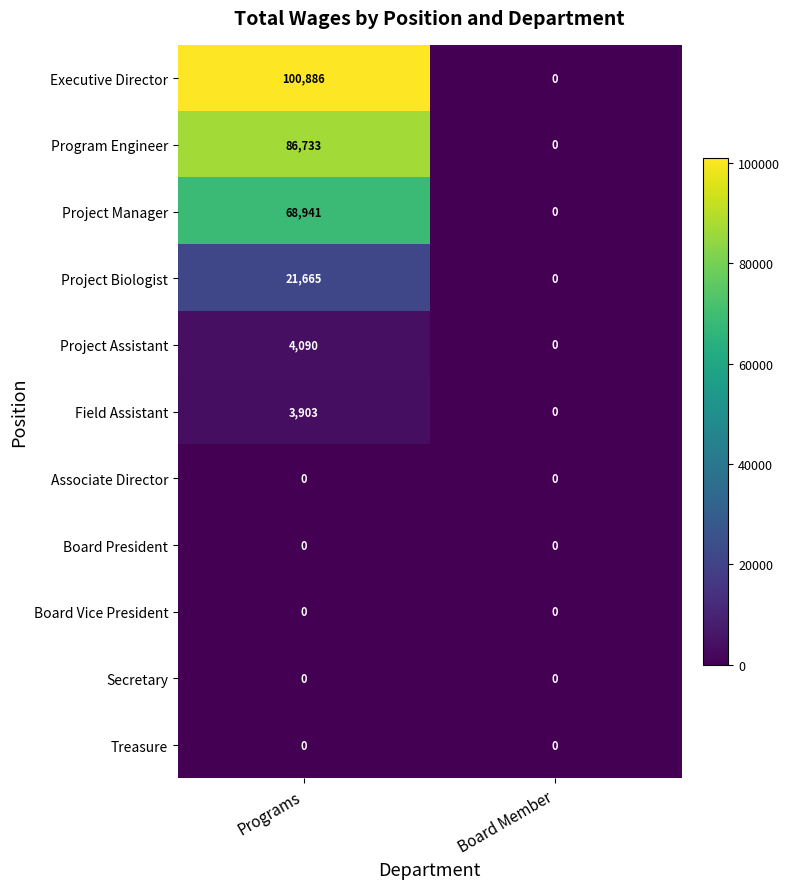

Reading right to left, what are all the values shown in this chart?

Executive Director: Board Member=0	Programs=100886
Program Engineer: Board Member=0	Programs=86733
Project Manager: Board Member=0	Programs=68941
Project Biologist: Board Member=0	Programs=21665
Project Assistant: Board Member=0	Programs=4090
Field Assistant: Board Member=0	Programs=3903
Associate Director: Board Member=0	Programs=0
Board President: Board Member=0	Programs=0
Board Vice President: Board Member=0	Programs=0
Secretary: Board Member=0	Programs=0
Treasure: Board Member=0	Programs=0